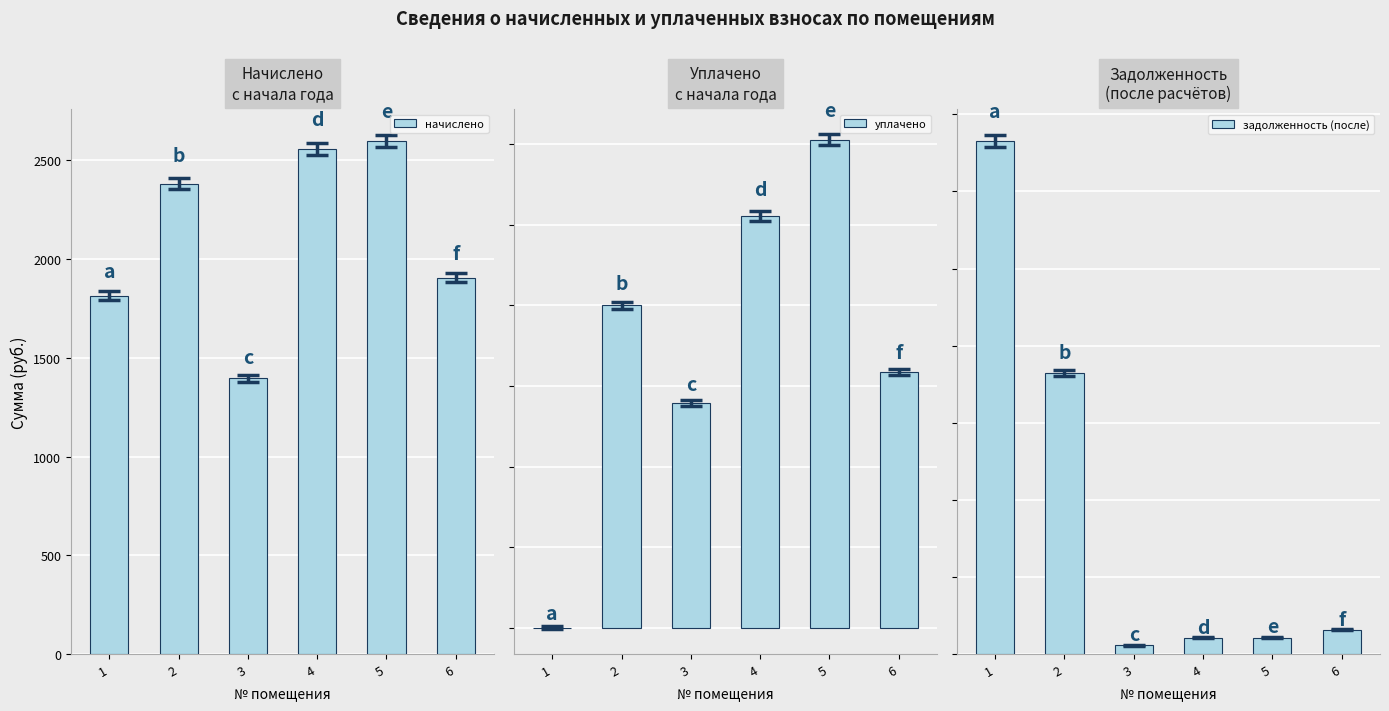

Is the value of начислено at 5 greater than the value of уплачено at 1?

Yes